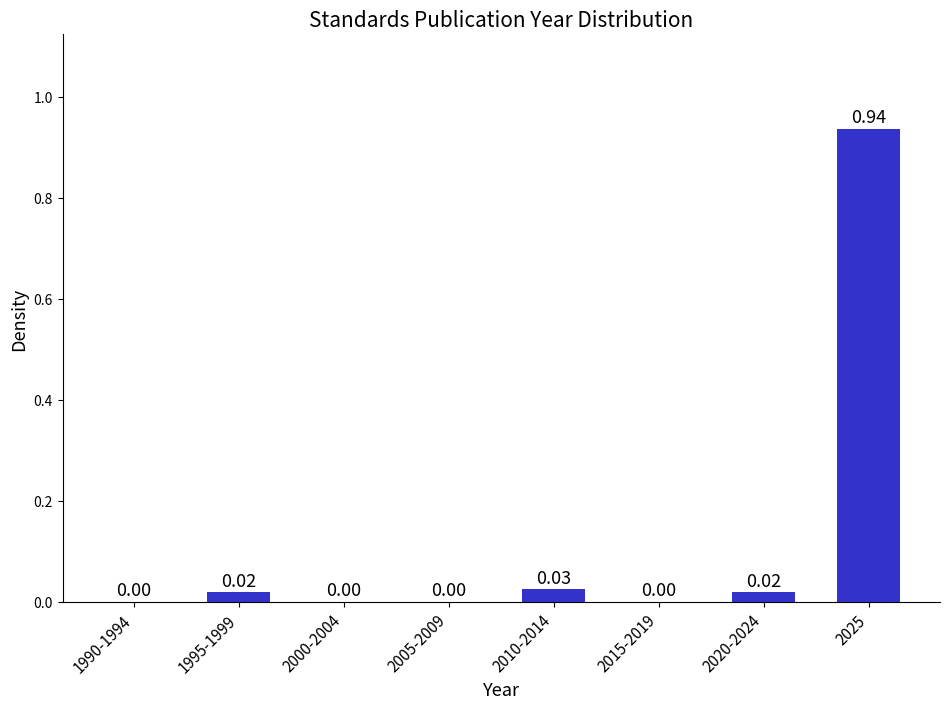

Between 1990-1994 and 2010-2014, which is larger?

2010-2014